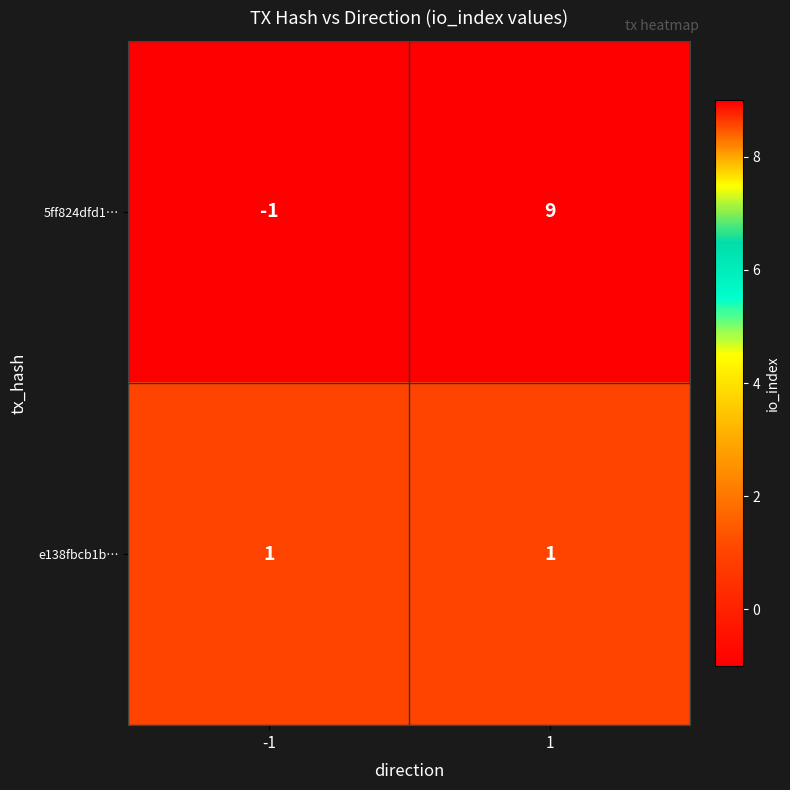

Reading left to right, list all the values displayed in this chart.

5ff824dfd1…: -1=-1	1=9
e138fbcb1b…: -1=1	1=1